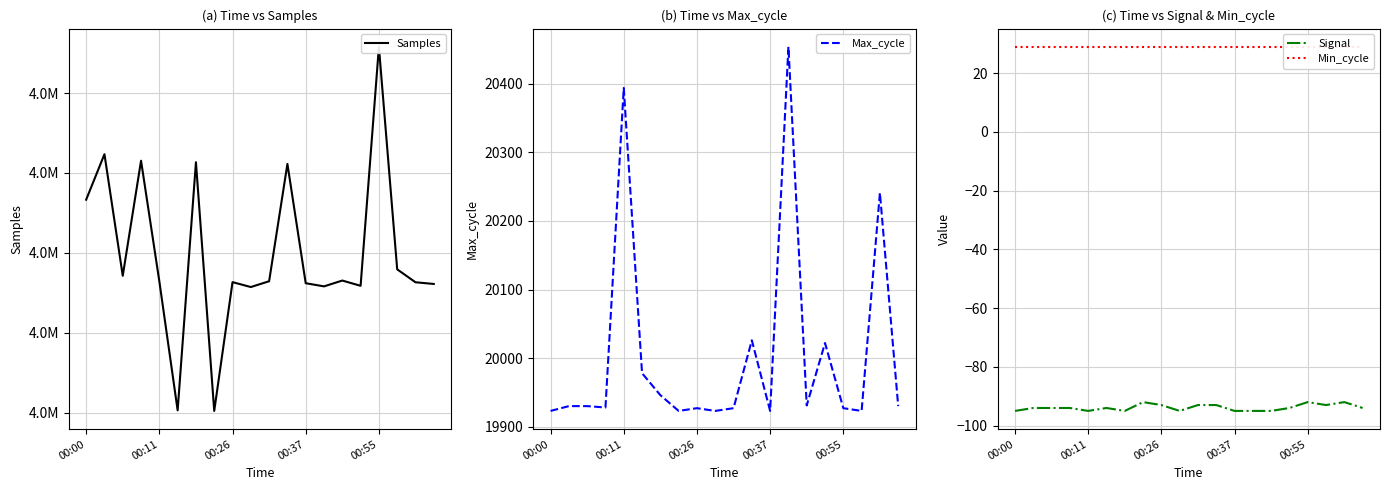

At how many categories does at least one series exceed 430613?

20